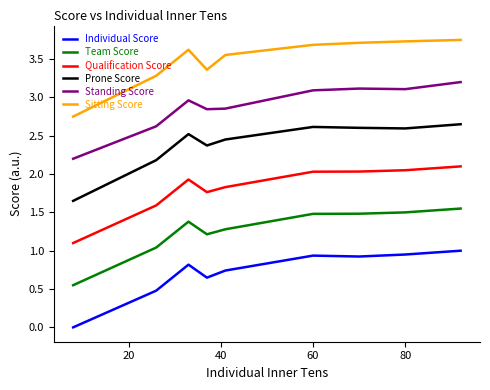

Which series has the largest total across all categories?

Sitting Score